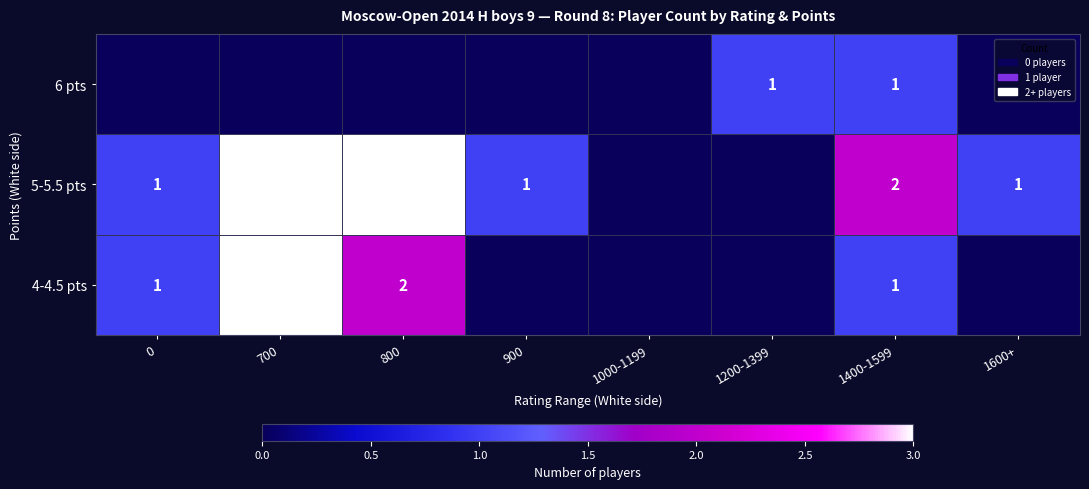

The value of 6 pts at 1200-1399 is 0. True or false?

False